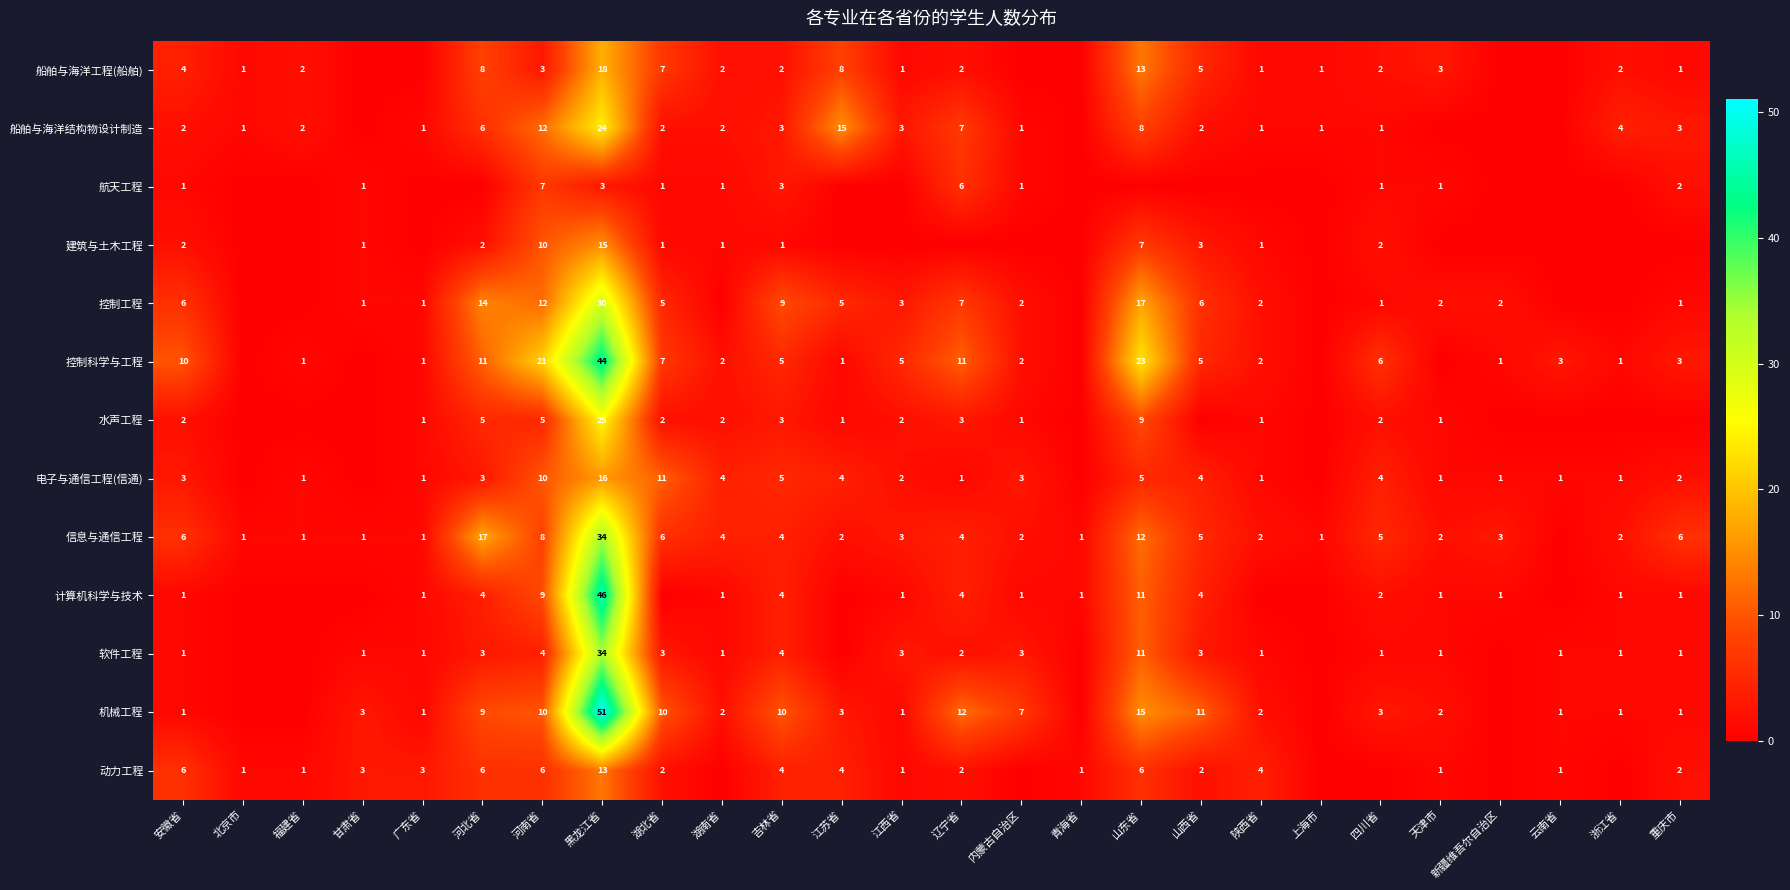

Is it true that 电子与通信工程(信通) equals 1 at 新疆维吾尔自治区?

True